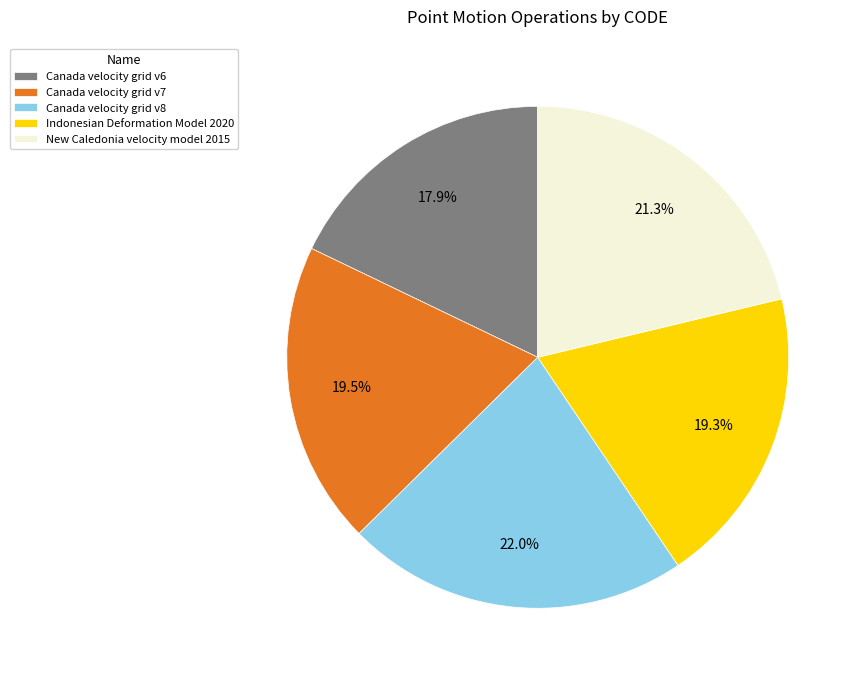

Which category has the biggest portion of the pie?

Canada velocity grid v8